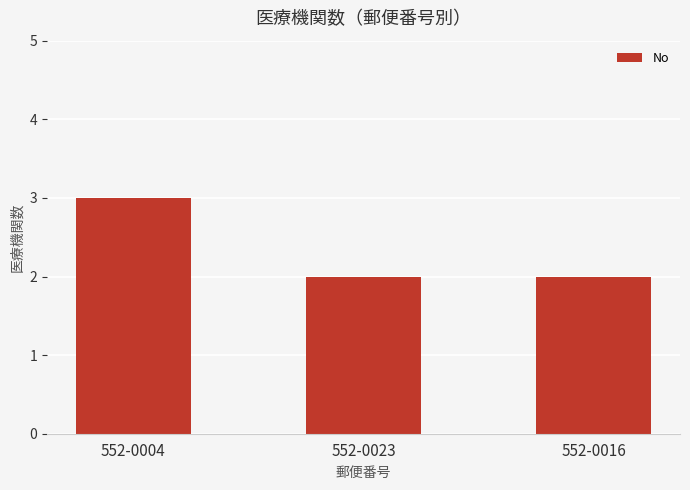

Which has a higher value, 552-0004 or 552-0023?

552-0004